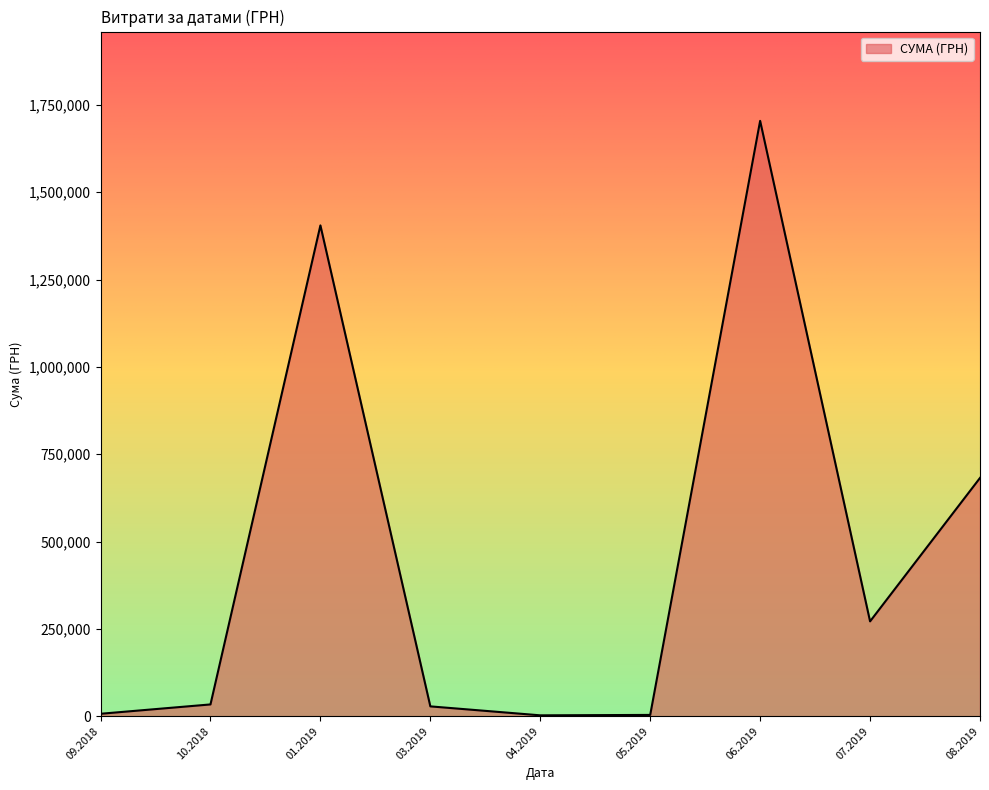

Which label corresponds to the largest value in the chart?

06.2019